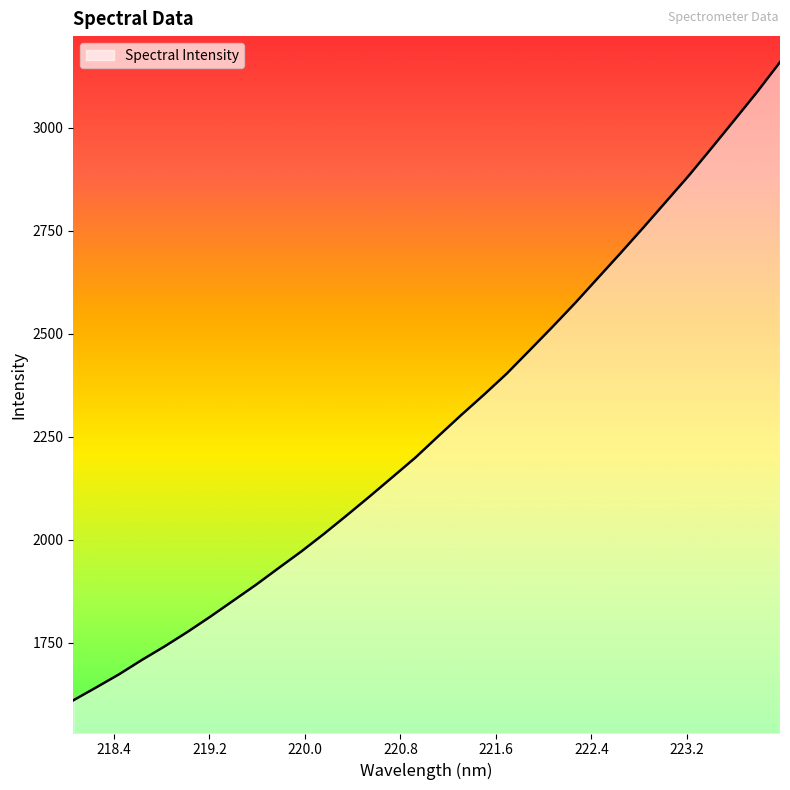

What is the difference between the maximum and minimum values?

1549.4